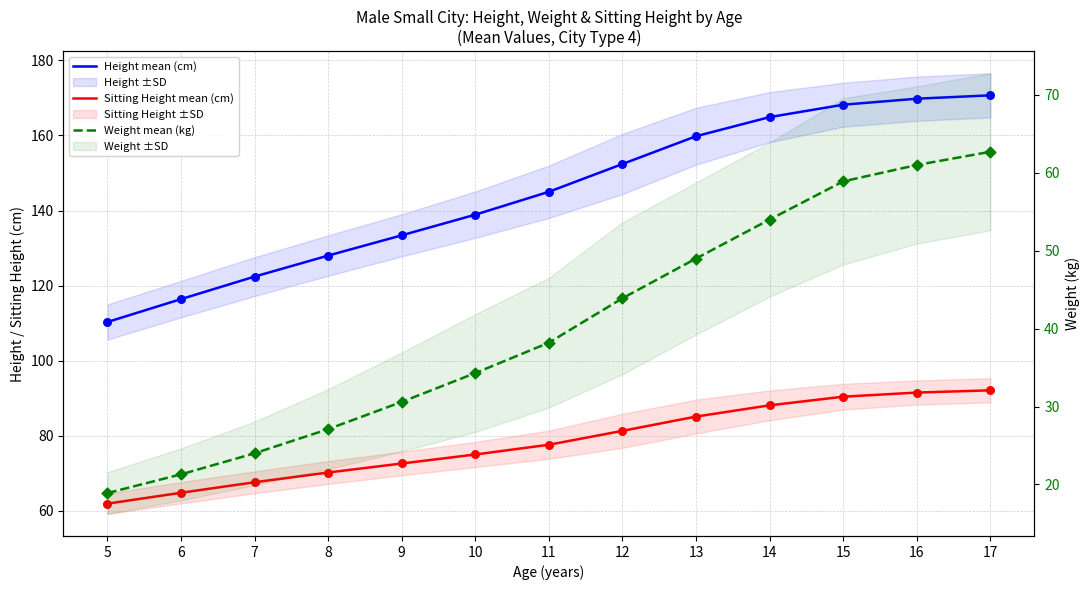

Which series reaches the minimum Y coordinate?

Weight mean (kg)